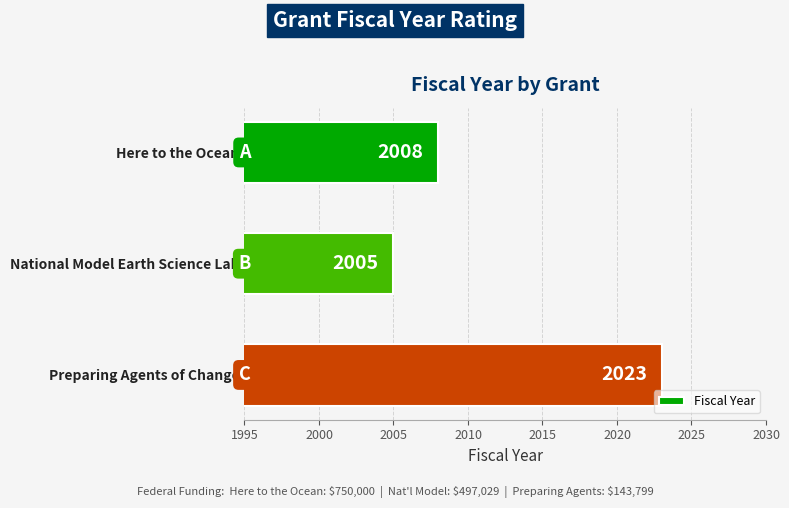

List the labels in order of value, largest first.

Preparing Agents of Change, Here to the Ocean, National Model Earth Science Lab